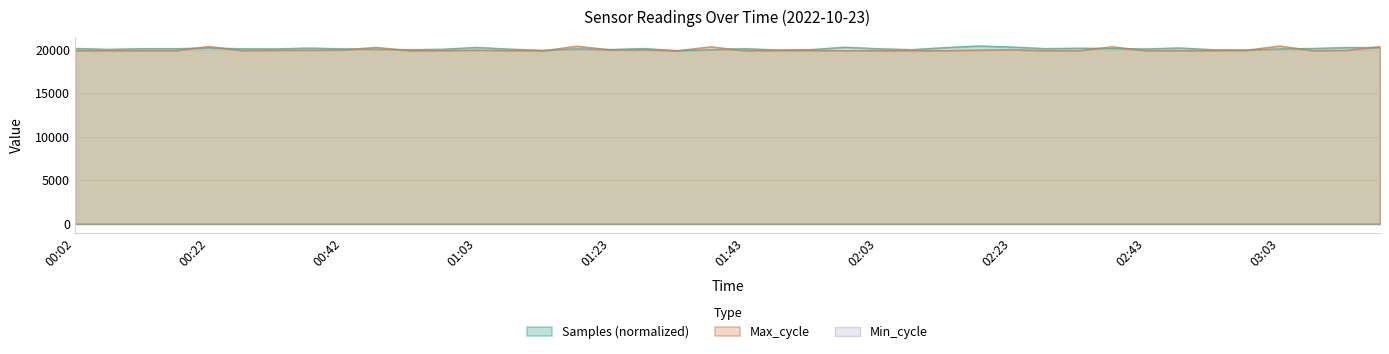

What is the minimum value for Samples (normalized)?

19921.0